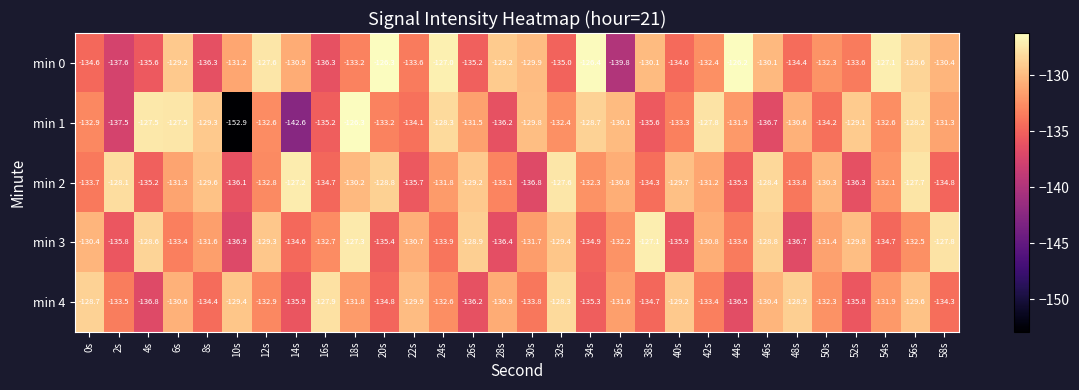

Which series has the largest range (max minus min)?

min 1